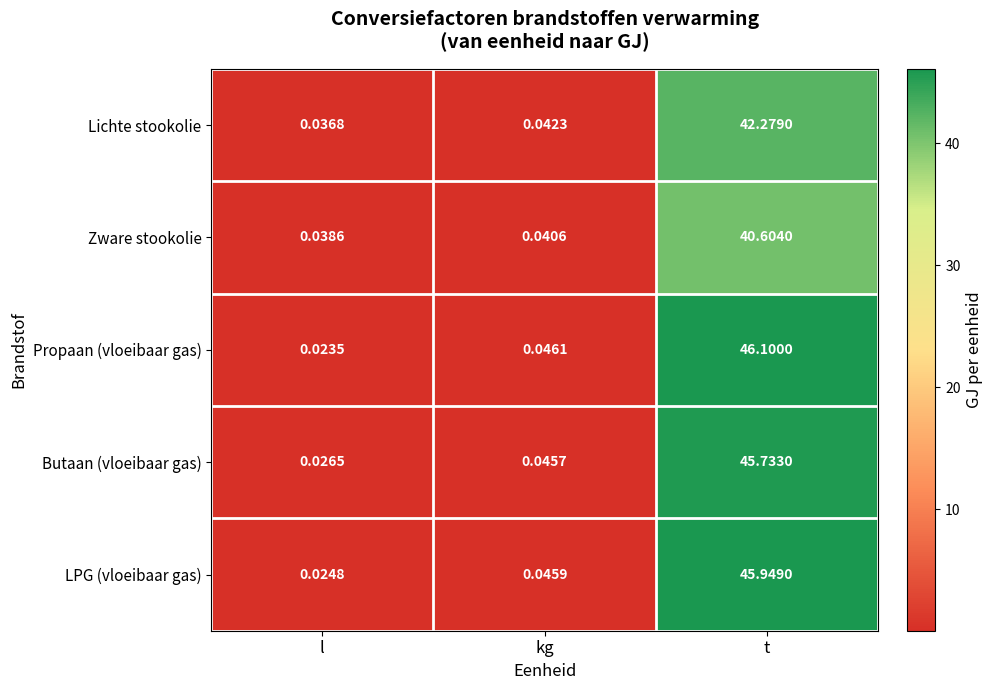

How many distinct data groups are displayed?

5